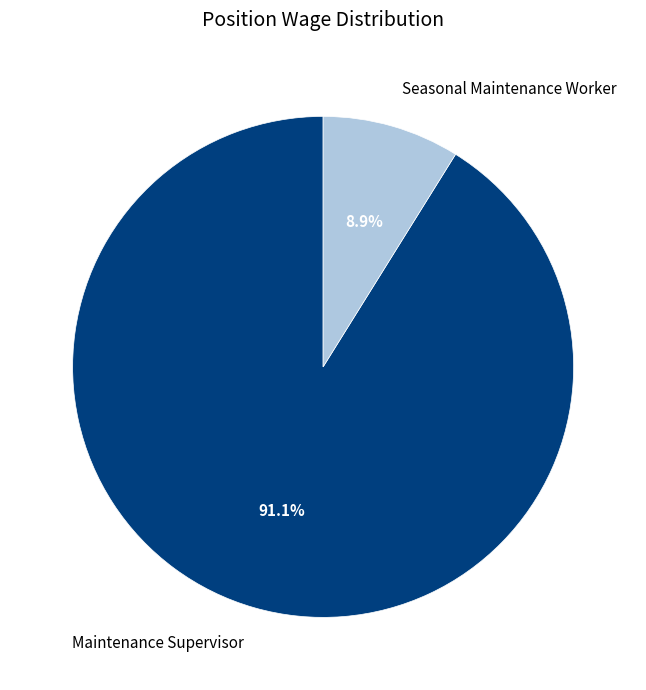

To the nearest percent, what is the difference between the Seasonal Maintenance Worker and Maintenance Supervisor slice percentages?

82%